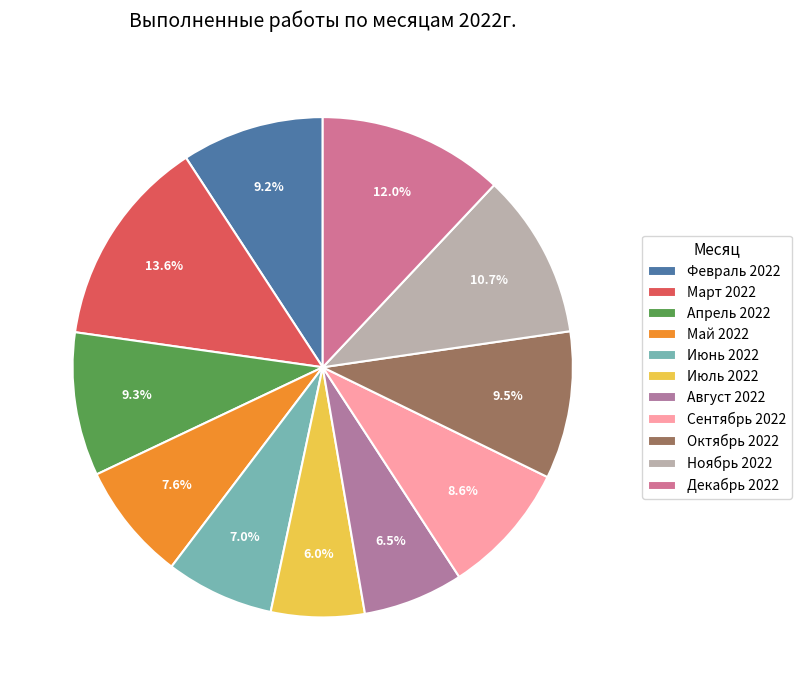

What is the change in value from Июнь 2022 to Июль 2022?

-1500.0